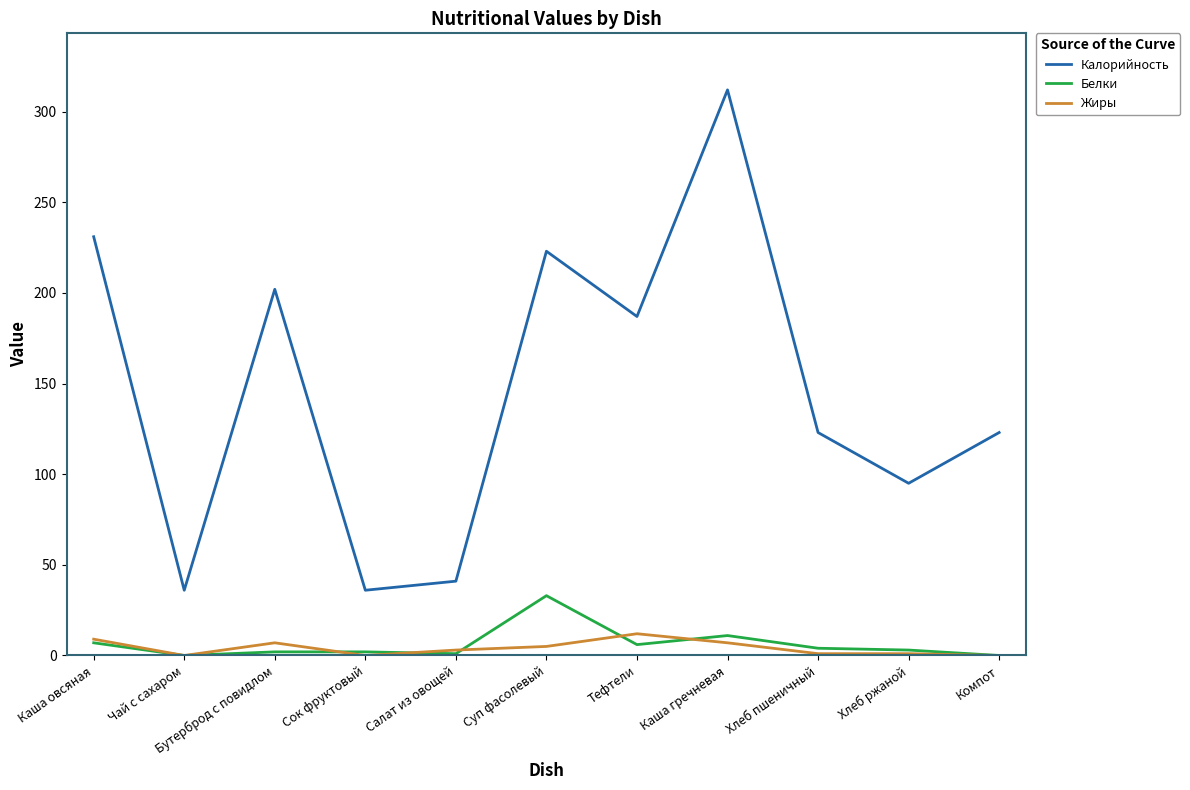

What is the spread (max minus min) of values at Каша овсяная?

224